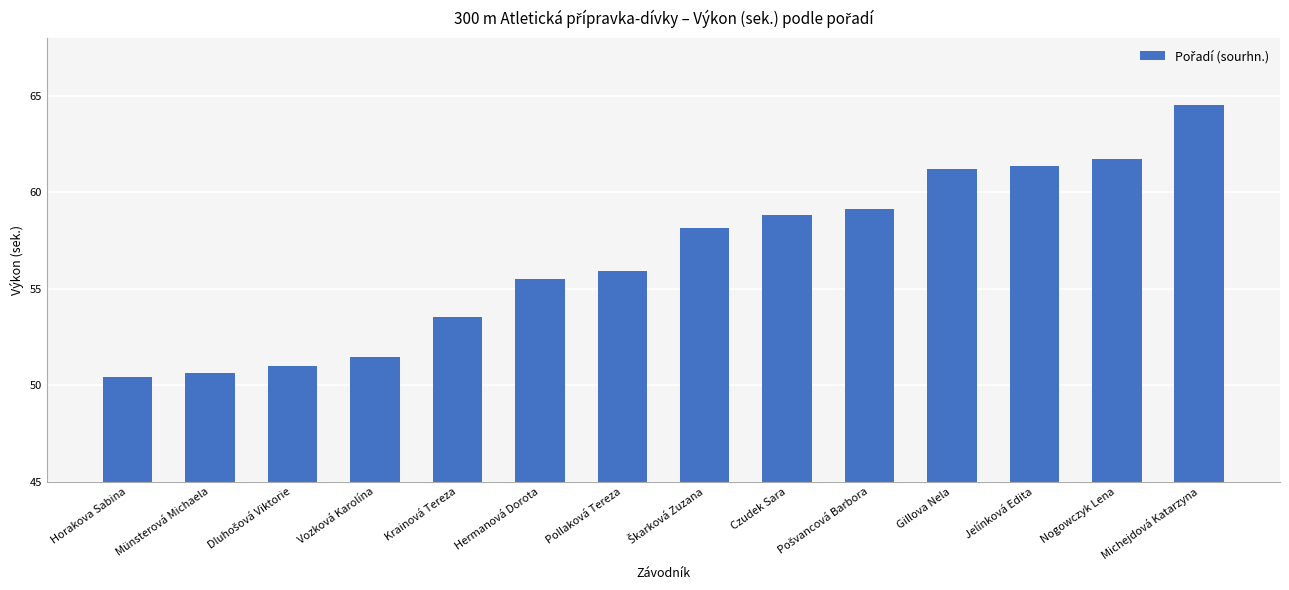

What is the approximate value at Krainová Tereza?

53.5